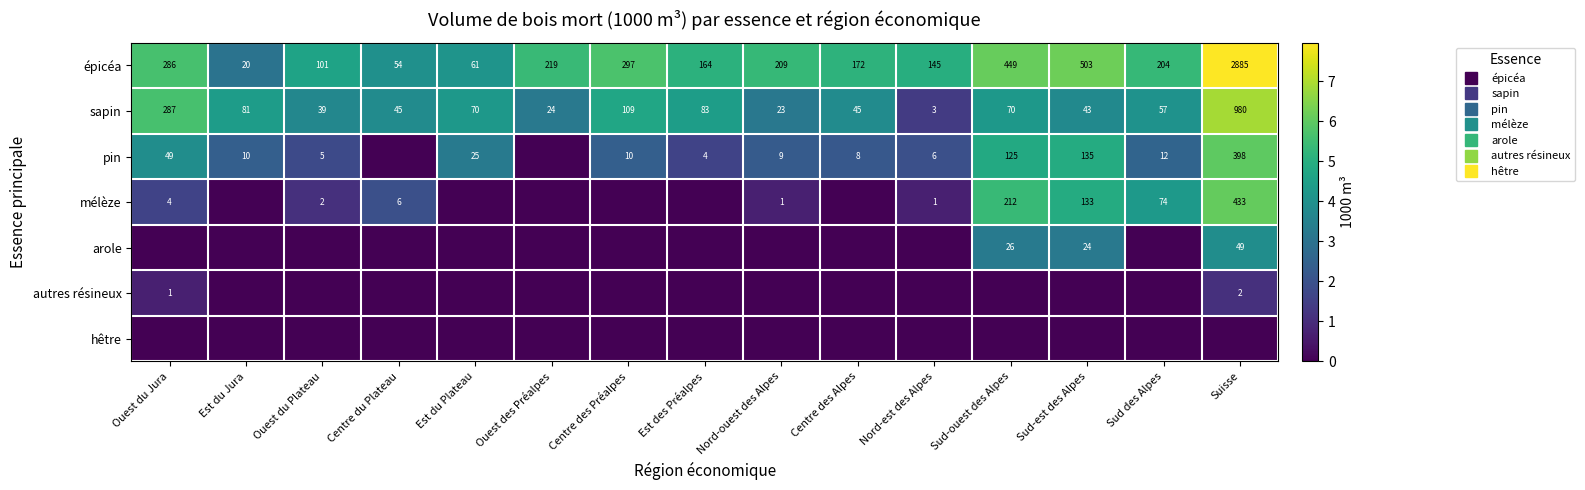

What is the difference between the maximum and minimum values in the autres résineux series?

1.1